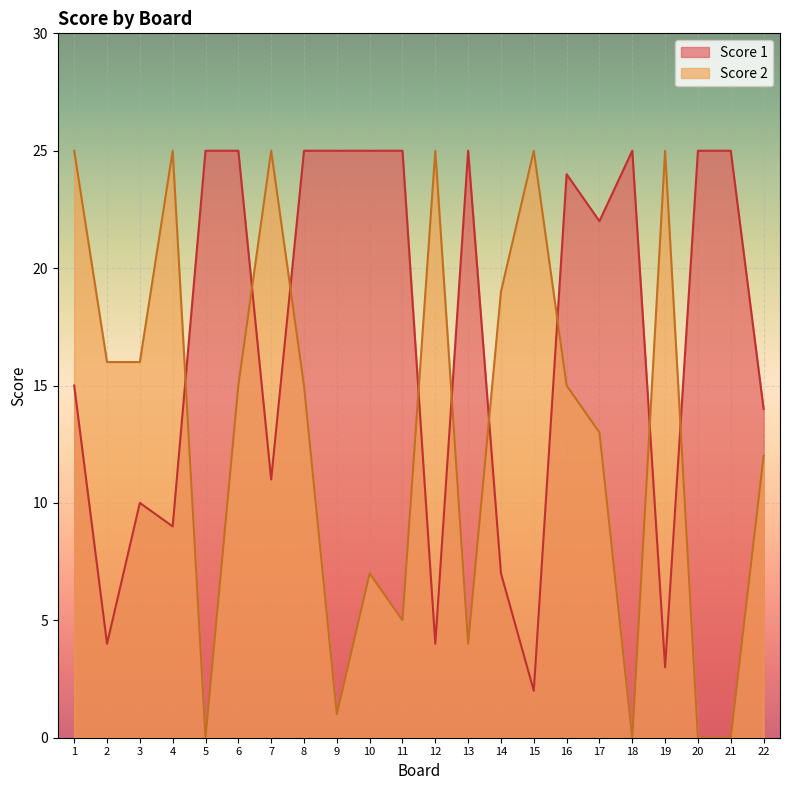

At how many categories does at least one series exceed 4?

22